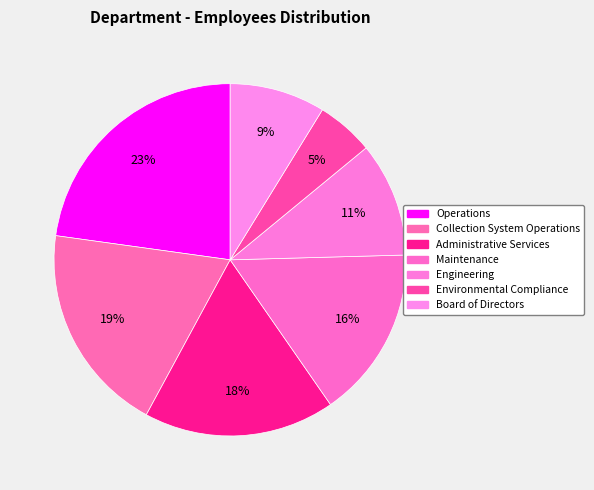

Count the number of slices in the pie.

7